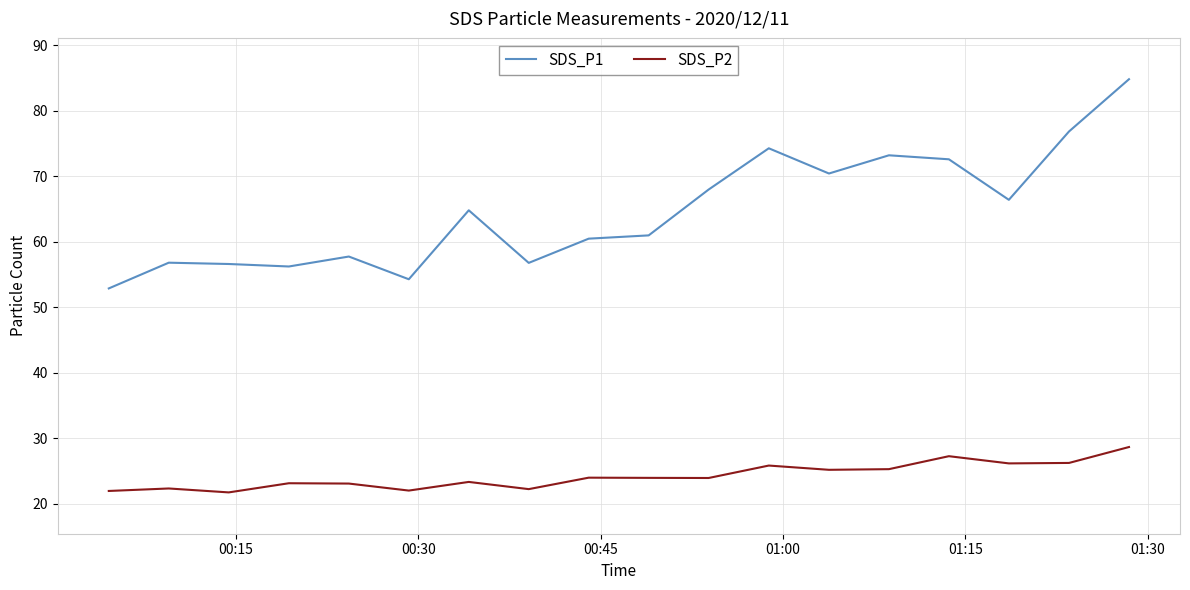

What are all the series names shown in the legend?

SDS_P1, SDS_P2